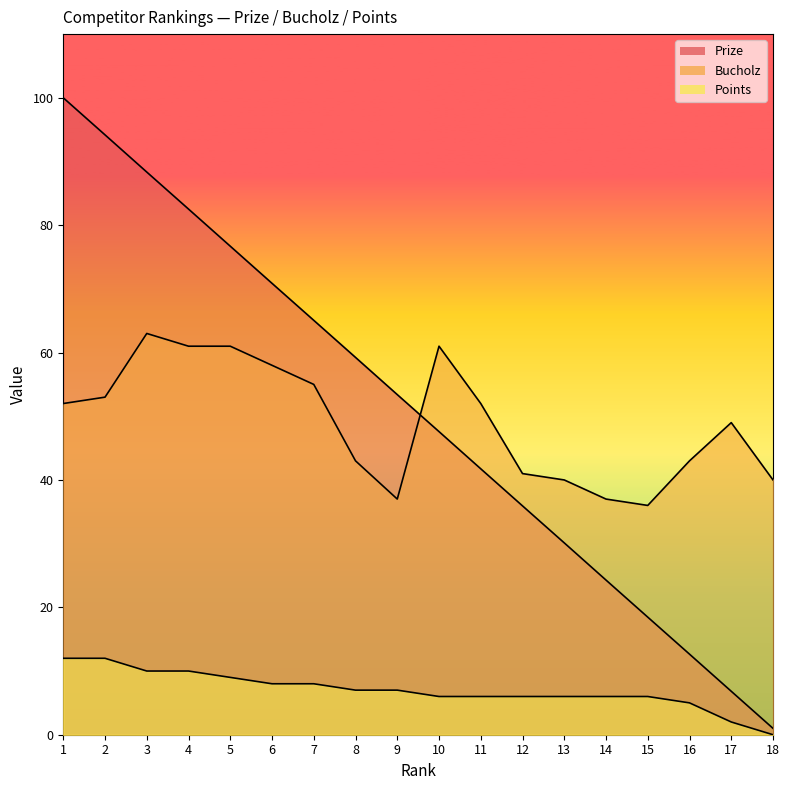

Reading left to right, extract all data points from this chart.

Prize: 100.0	94.2	88.3	82.5	76.7	70.9	65.1	59.2	53.4	47.6	41.8	35.9	30.1	24.3	18.5	12.7	6.8	1.0
Bucholz: 52.0	53.0	63.0	61.0	61.0	58.0	55.0	43.0	37.0	61.0	52.0	41.0	40.0	37.0	36.0	43.0	49.0	40.0
Points: 12.0	12.0	10.0	10.0	9.0	8.0	8.0	7.0	7.0	6.0	6.0	6.0	6.0	6.0	6.0	5.0	2.0	0.0